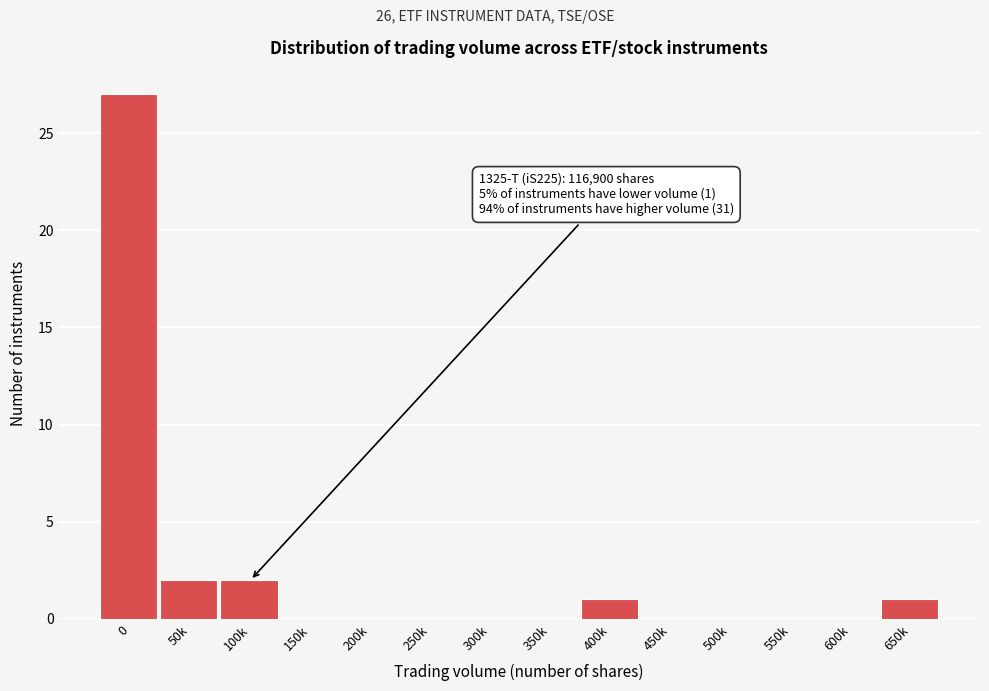

Reading right to left, list all the values displayed in this chart.

650k=1	600k=0	550k=0	500k=0	450k=0	400k=1	350k=0	300k=0	250k=0	200k=0	150k=0	100k=2	50k=2	0=27